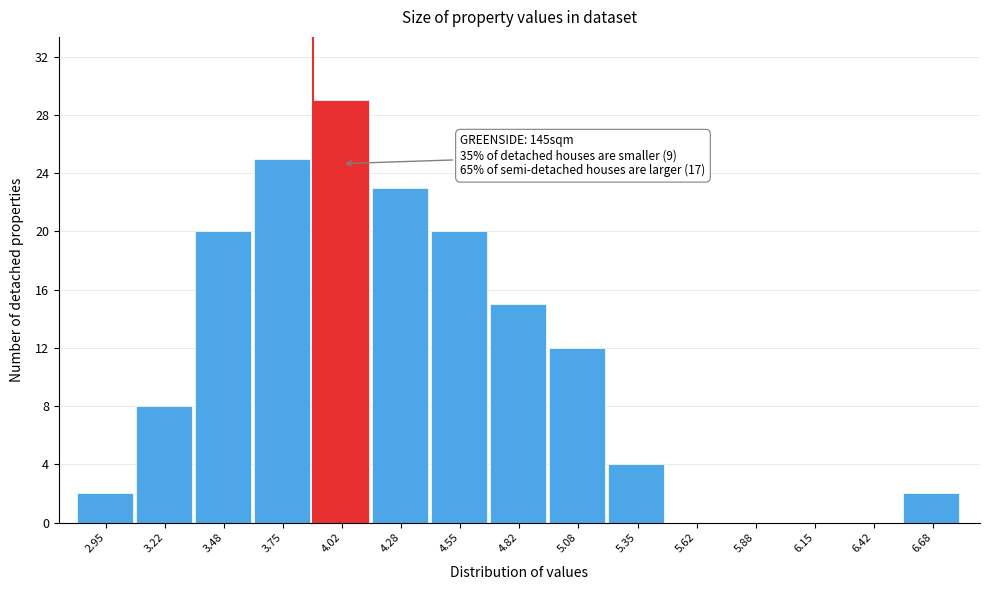

Reading right to left, what are all the values shown in this chart?

6.68=2	6.42=0	6.15=0	5.88=0	5.62=0	5.35=4	5.08=12	4.82=15	4.55=20	4.28=23	4.02=29	3.75=25	3.48=20	3.22=8	2.95=2